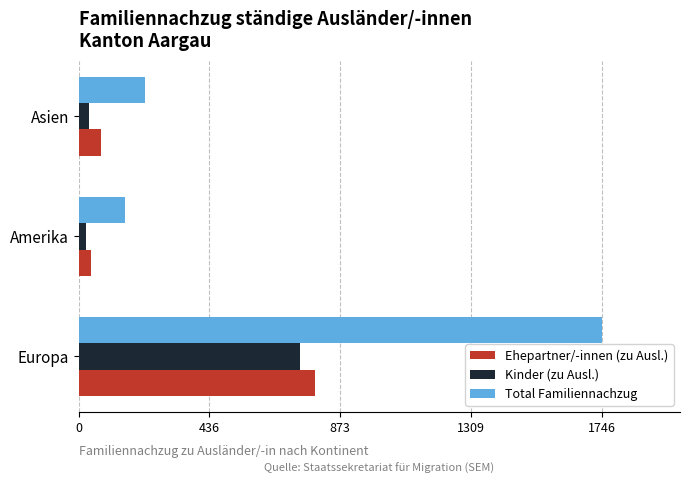

What is the sum of all Total Familiennachzug values?

2124